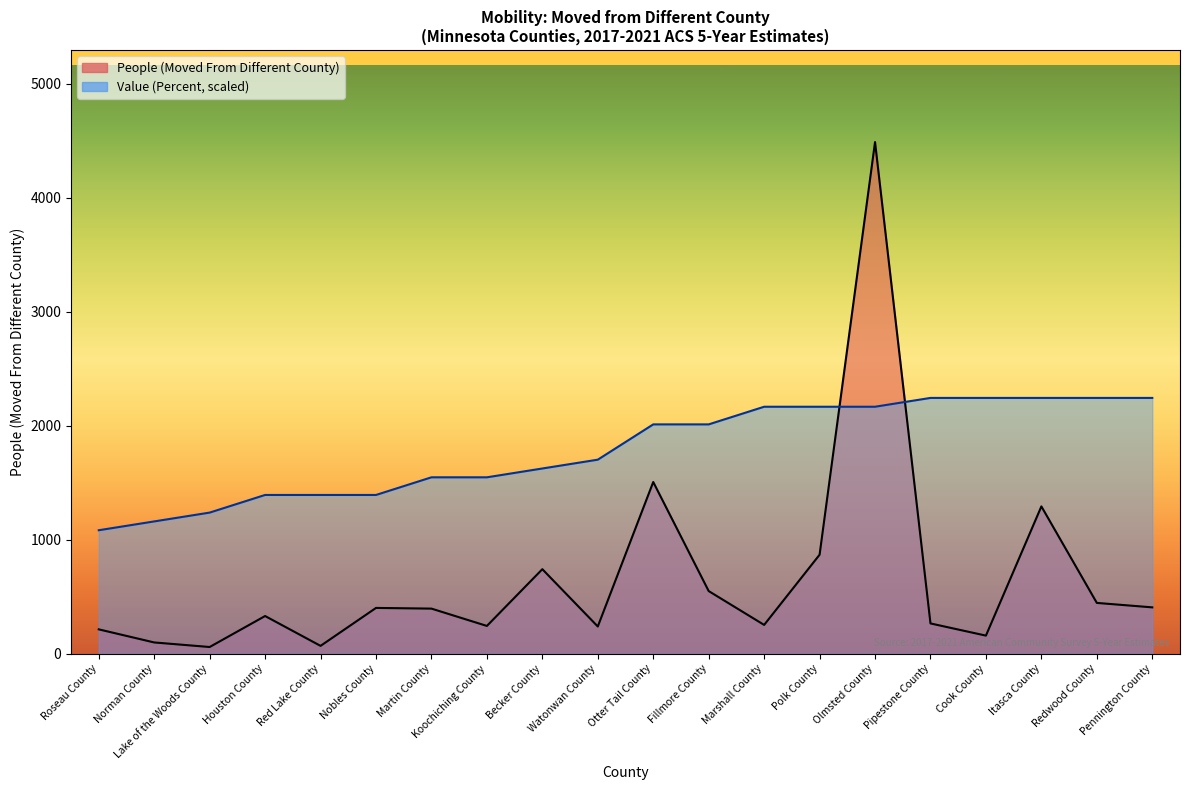

Is the value of People (Moved From Different County) at Red Lake County greater than the value of Value (Percent) at Houston County?

No